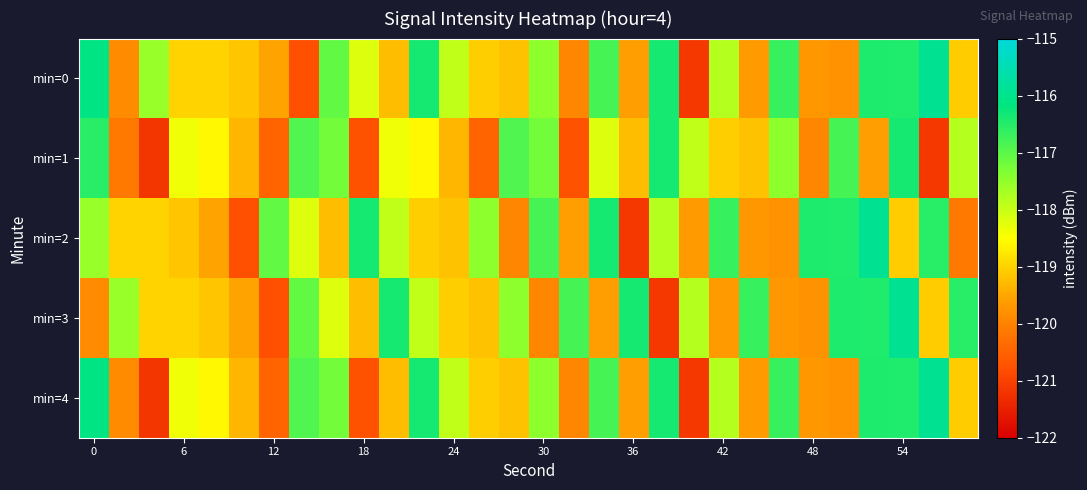

What is the smallest value displayed?

-121.2